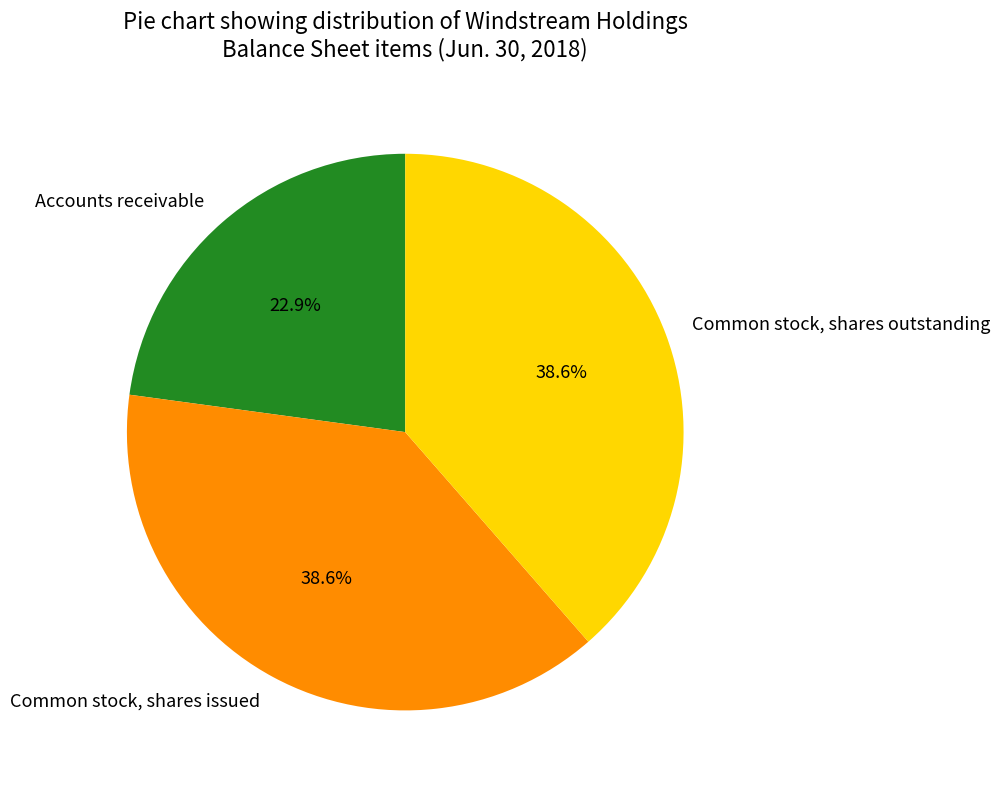

What is the ratio of the value at Common stock, shares outstanding to the value at Accounts receivable?

1.7